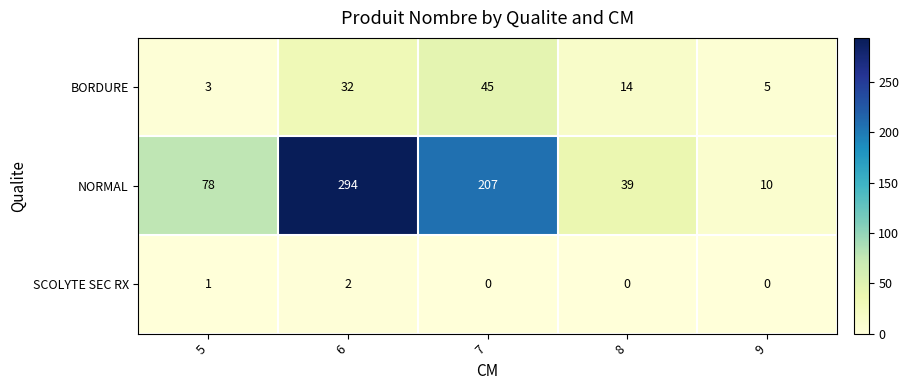

What is the maximum value for BORDURE?

45